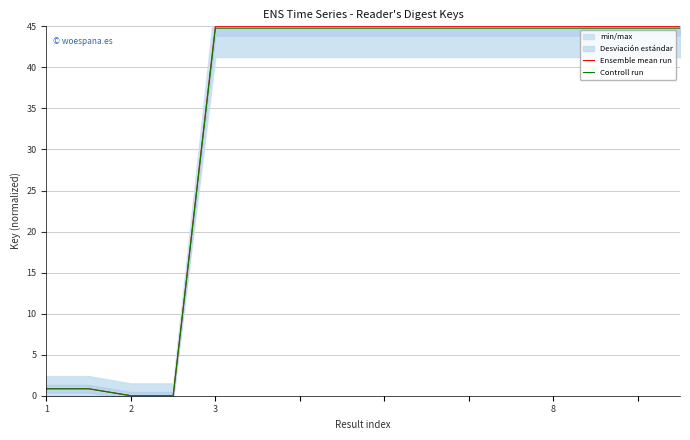

At which label does Ensemble mean run first exceed 44?

3